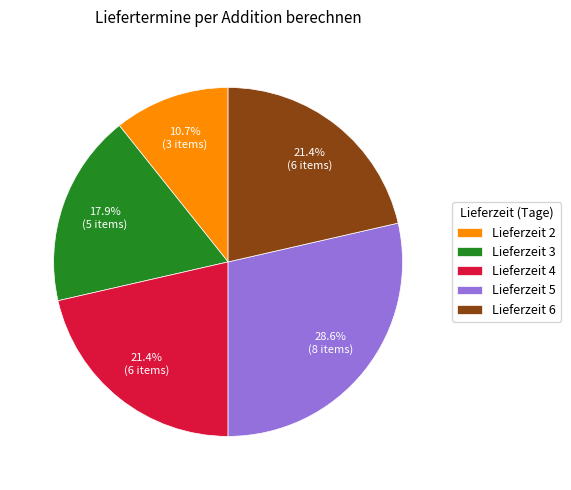

What percentage do Lieferzeit 4 and Lieferzeit 3 together represent?

39.3%